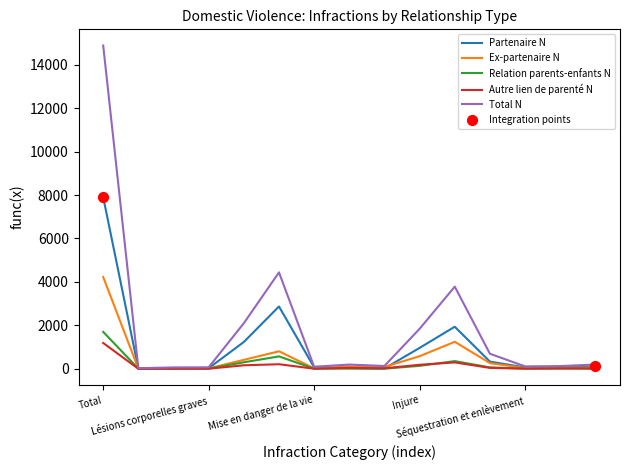

At how many categories does at least one series exceed 441?

6